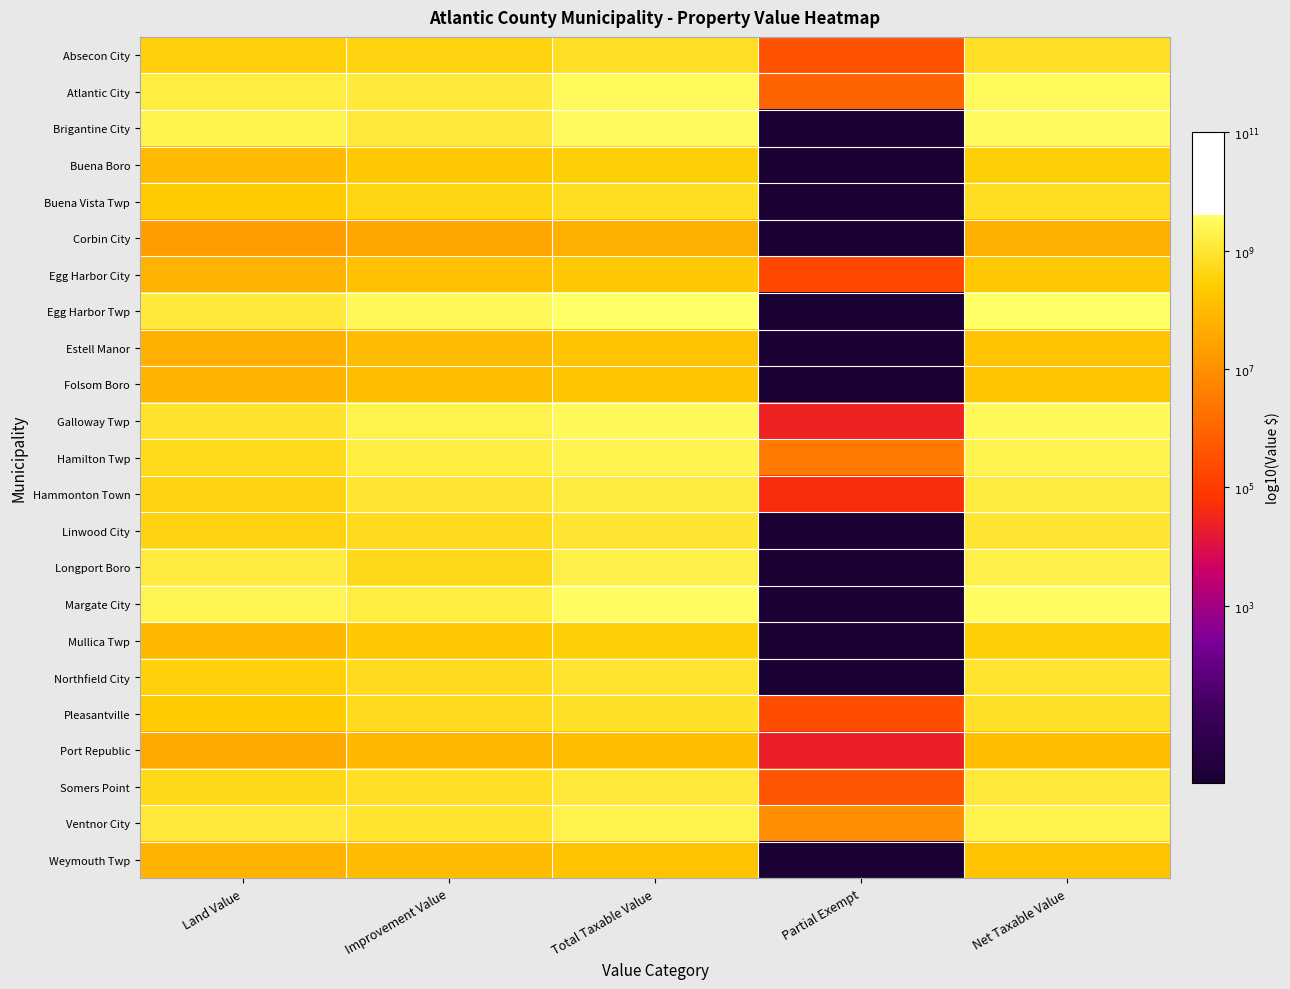

Which series changed the most between Total Taxable Value and Partial Exempt?

Egg Harbor Twp